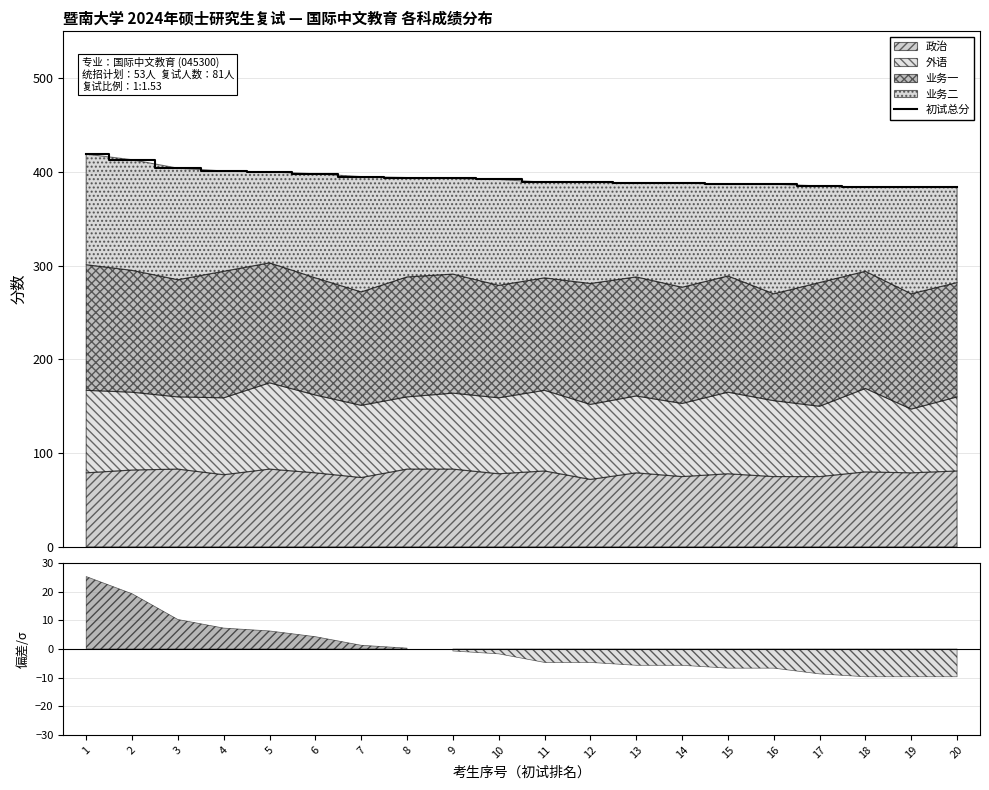

Between 6 and 19, which is larger?

6